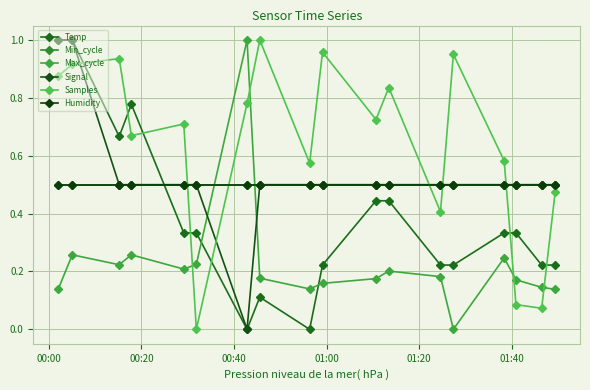

What is the label of the 18th point from the right?

00:00